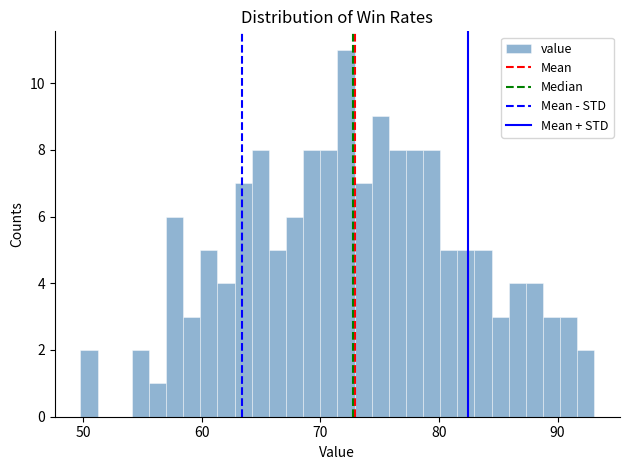

Read against the x-axis, roughly where is the centre of the tallest bar?

72